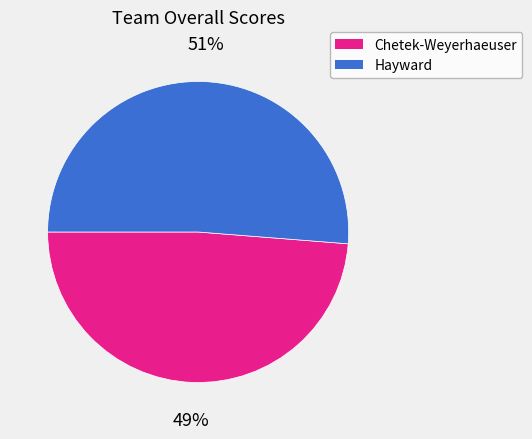

To the nearest percent, what percentage of the pie is Hayward?

51%